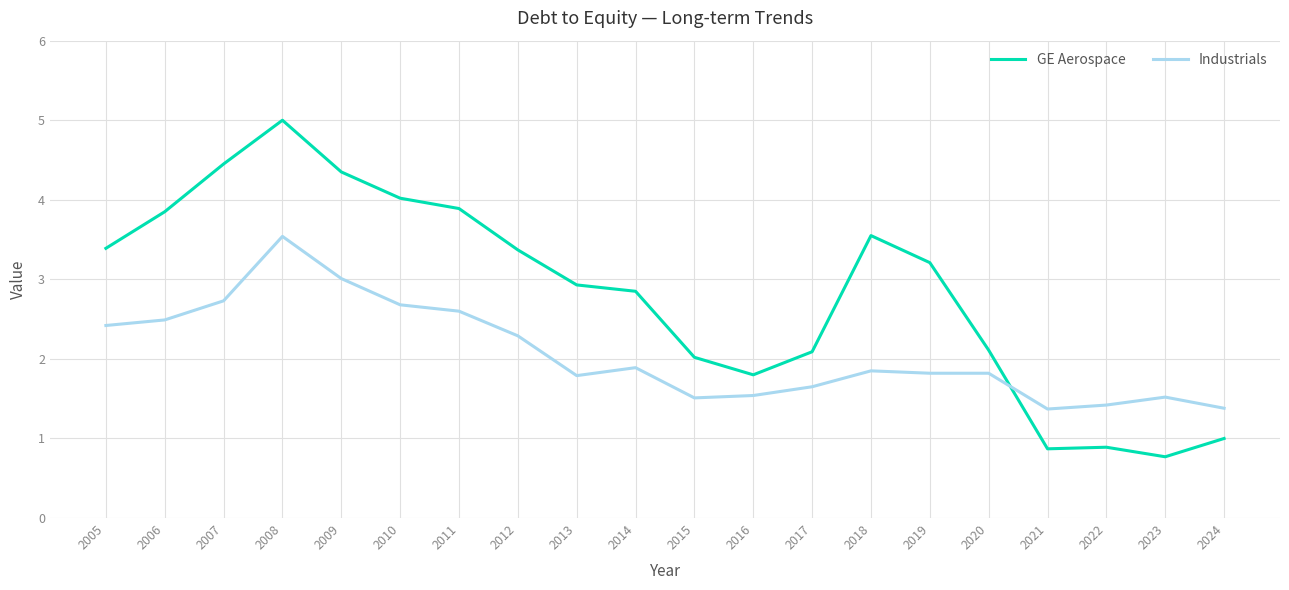

True or false: Industrials and GE Aerospace intersect in this chart.

True